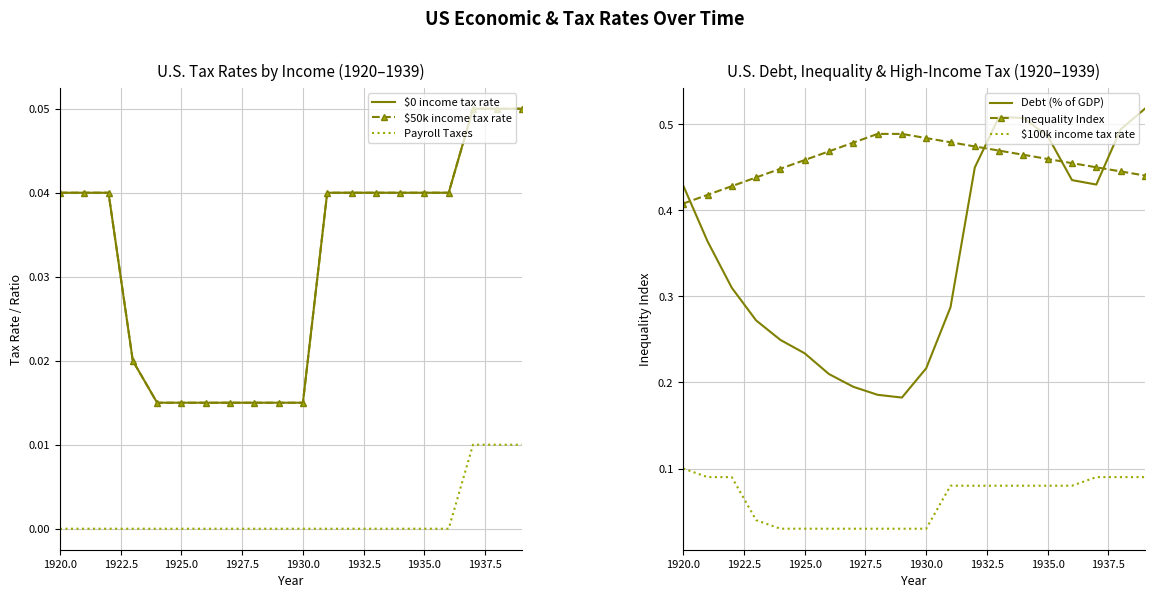

Which series has the largest total across all categories?

Inequality Index